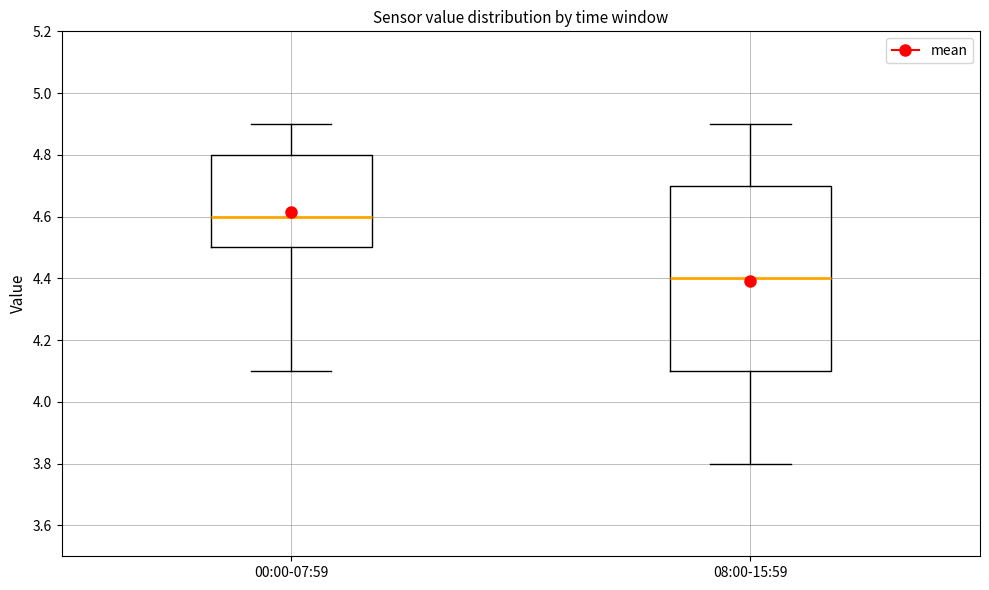

Reading left to right, transcribe this box plot: for each box, give where its median line is, the range the box spans, and where its two whiskers end, as read against the y-axis. The values are not printed on the chart, so give them approximately, as read against the axis.

00:00-07:59: median 4.6, box 4.5 to 4.8, whiskers 4.1 to 4.9
08:00-15:59: median 4.4, box 4.1 to 4.7, whiskers 3.8 to 4.9